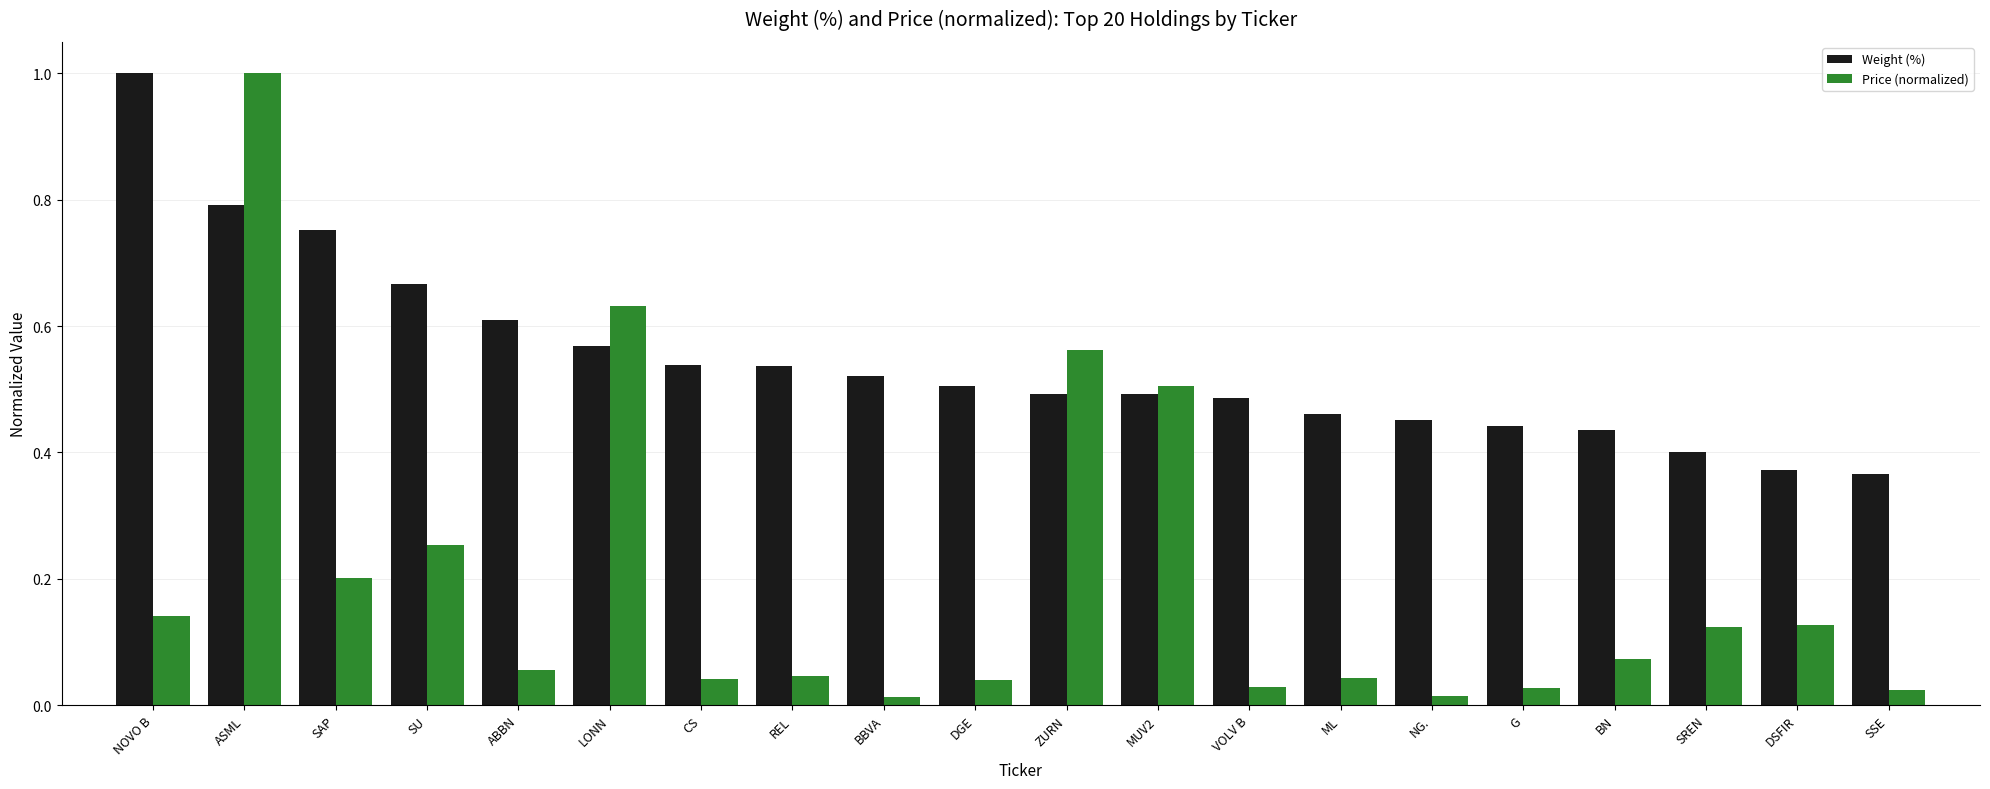

The value of Weight (%) at VOLV B is 0.3. True or false?

False